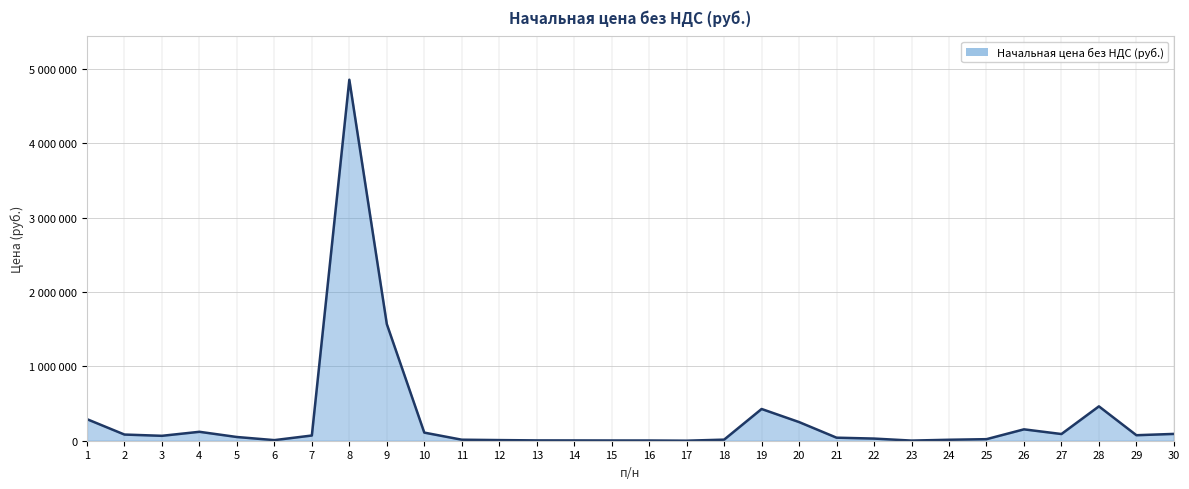

What is the value of the 27th point from the left?

90000